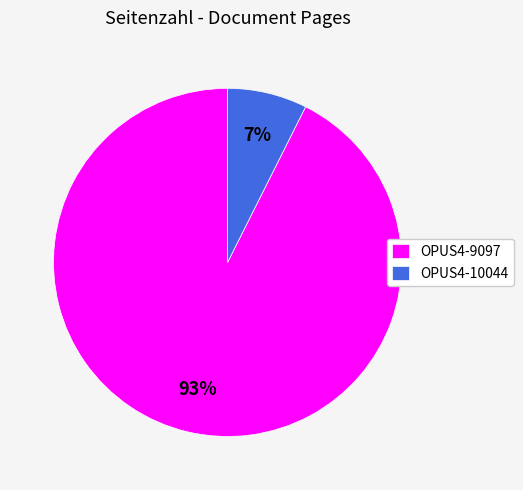

Is it true that OPUS4-10044 is 19% of the pie?

False